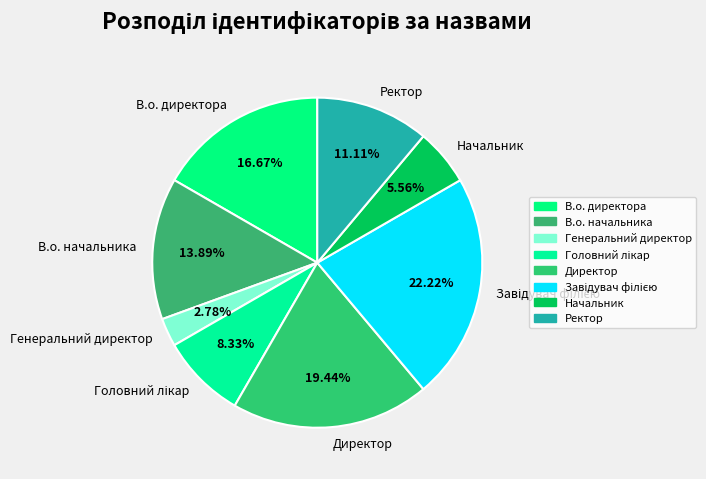

True or false: Ректор accounts for 1% of the total.

False